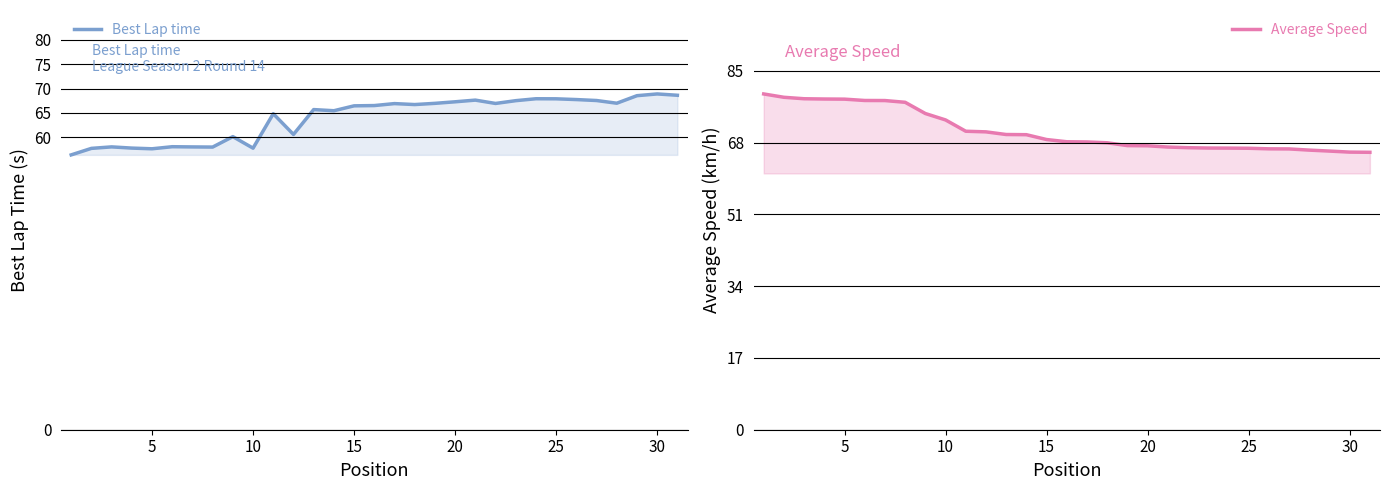

Reading right to left, extract all data points from this chart.

Best Lap time: 68.6	68.9	68.6	67.0	67.6	67.8	67.9	67.9	67.5	67.0	67.6	67.3	67.0	66.7	66.9	66.5	66.5	65.5	65.7	60.6	64.9	57.8	60.1	58.0	58.0	58.1	57.7	57.8	58.0	57.7	56.4
Average Speed: 65.7	65.7	66.0	66.2	66.5	66.5	66.7	66.7	66.7	66.8	66.9	67.2	67.3	68.0	68.2	68.2	68.7	69.9	69.9	70.5	70.7	73.4	74.9	77.5	78.0	78.0	78.3	78.3	78.4	78.7	79.5